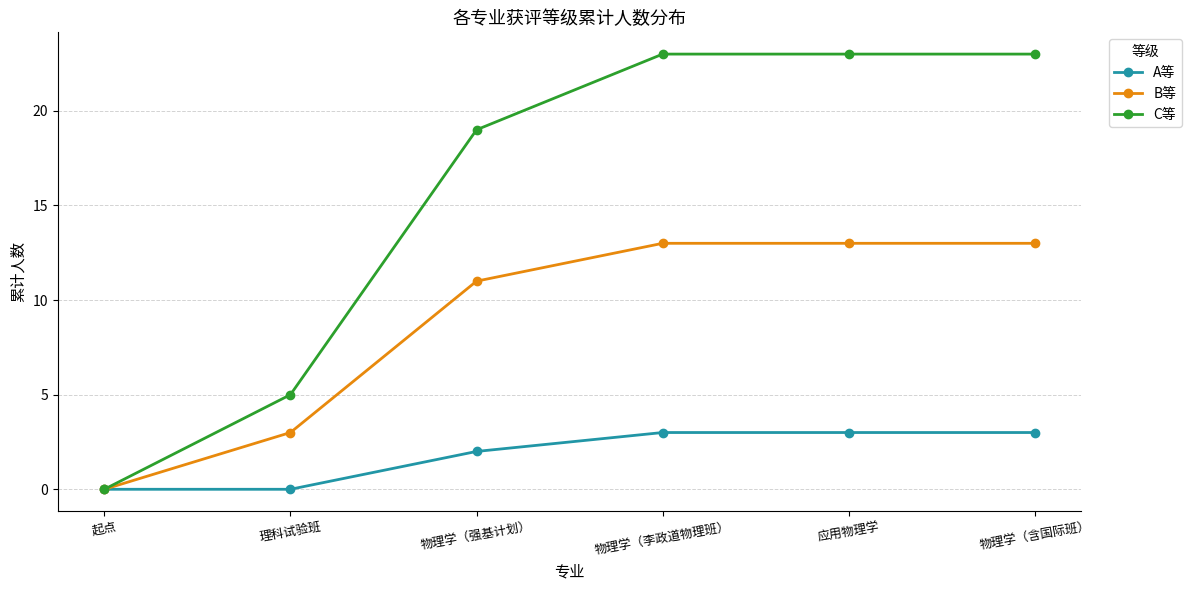

What is the average value of the A等 series?

2